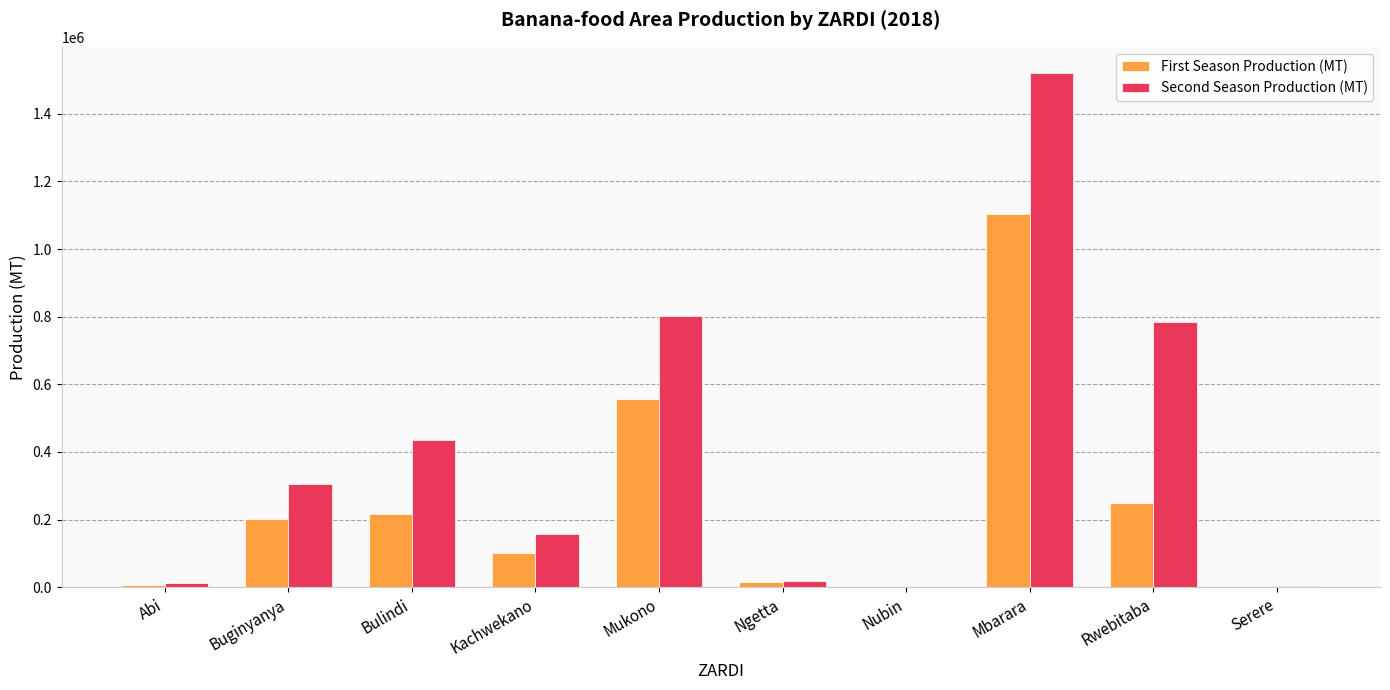

Is it true that First Season Production (MT) equals -361335 at Nubin?

False